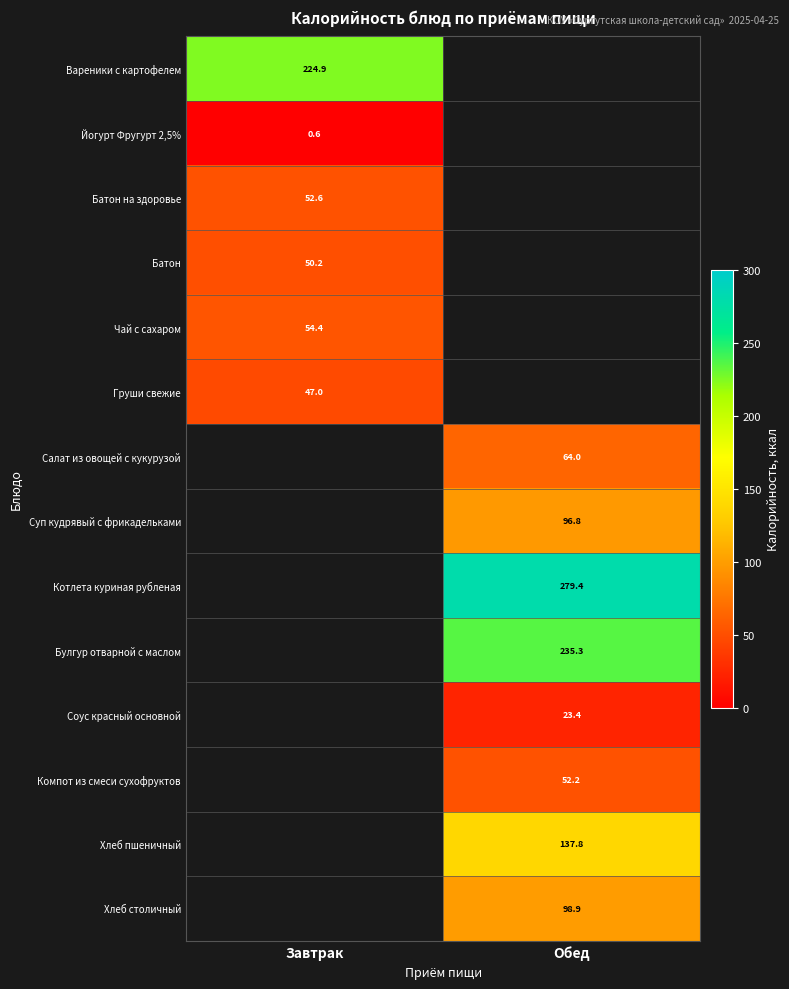

Is the value of Булгур отварной с маслом at Обед greater than the value of Батон at Завтрак?

Yes